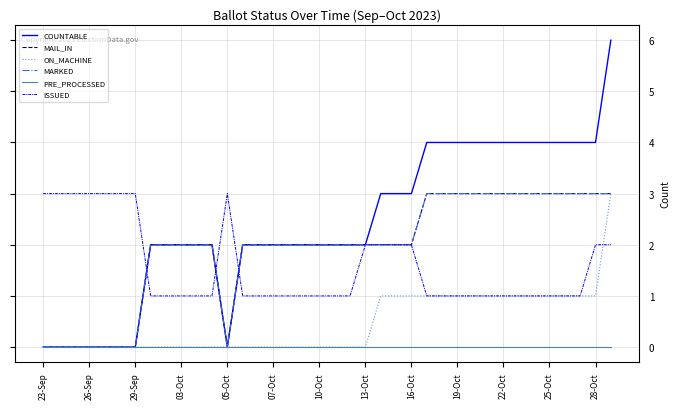

Is this an area chart (filled region under the line)?

No